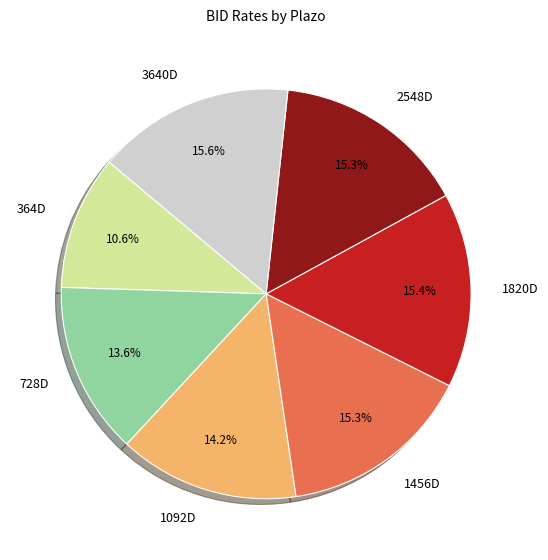

True or false: 2548D accounts for 3% of the total.

False